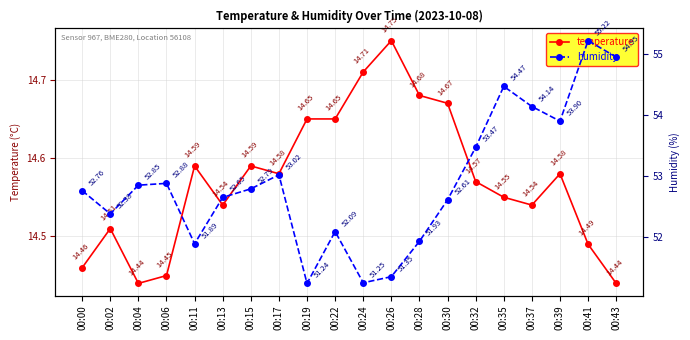

Reading left to right, what are all the values shown in this chart?

temperature: 00:00=14.5	00:02=14.5	00:04=14.4	00:06=14.4	00:11=14.6	00:13=14.5	00:15=14.6	00:17=14.6	00:19=14.7	00:22=14.7	00:24=14.7	00:26=14.8	00:28=14.7	00:30=14.7	00:32=14.6	00:35=14.6	00:37=14.5	00:39=14.6	00:41=14.5	00:43=14.4
humidity: 00:00=52.8	00:02=52.4	00:04=52.9	00:06=52.9	00:11=51.9	00:13=52.6	00:15=52.8	00:17=53.0	00:19=51.2	00:22=52.1	00:24=51.2	00:26=51.4	00:28=51.9	00:30=52.6	00:32=53.5	00:35=54.5	00:37=54.1	00:39=53.9	00:41=55.2	00:43=55.0